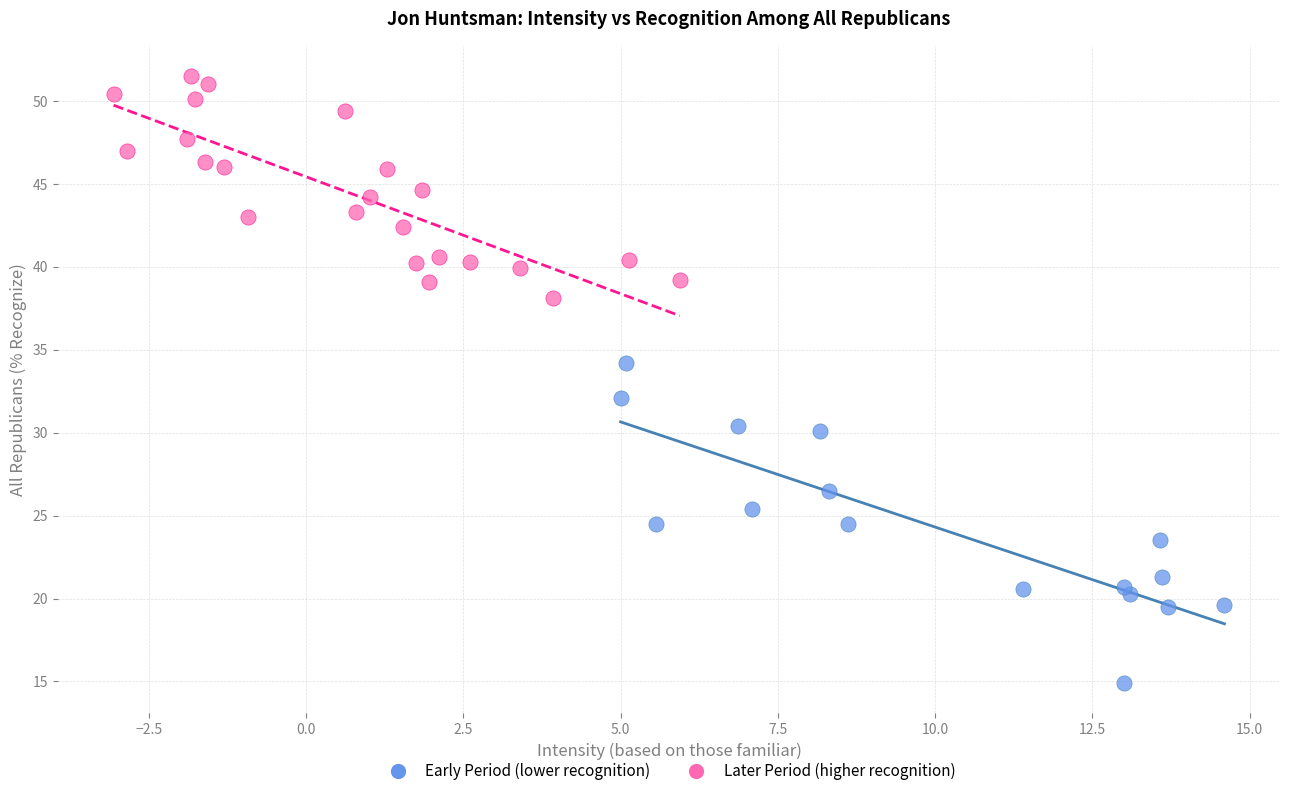

Which series has the widest spread of Y values?

Early Period (lower recognition)